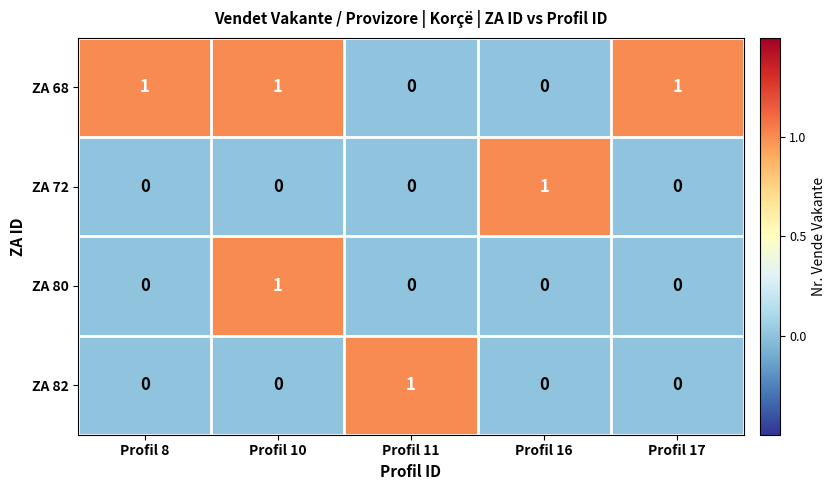

Reading left to right, transcribe all the data shown in this chart.

ZA 68: Profil 8=1	Profil 10=1	Profil 11=0	Profil 16=0	Profil 17=1
ZA 72: Profil 8=0	Profil 10=0	Profil 11=0	Profil 16=1	Profil 17=0
ZA 80: Profil 8=0	Profil 10=1	Profil 11=0	Profil 16=0	Profil 17=0
ZA 82: Profil 8=0	Profil 10=0	Profil 11=1	Profil 16=0	Profil 17=0